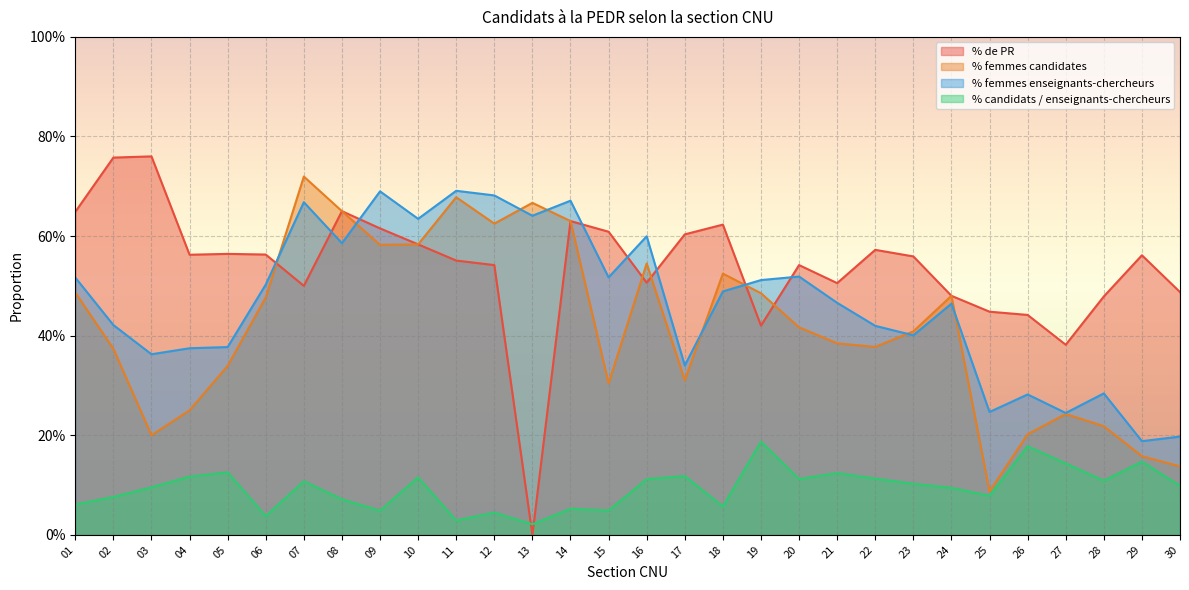

Count the number of categories in the chart.

30